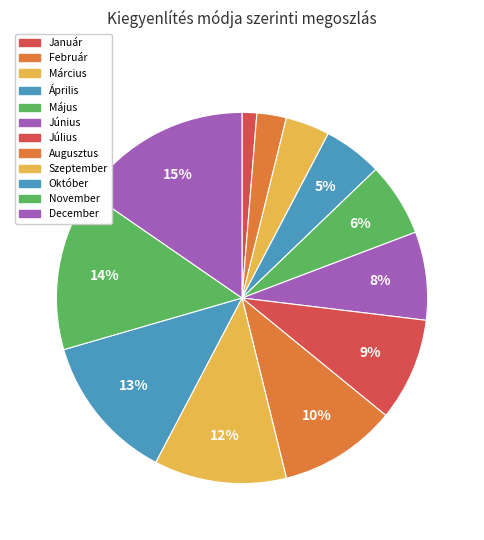

How many slices are in this pie chart?

12